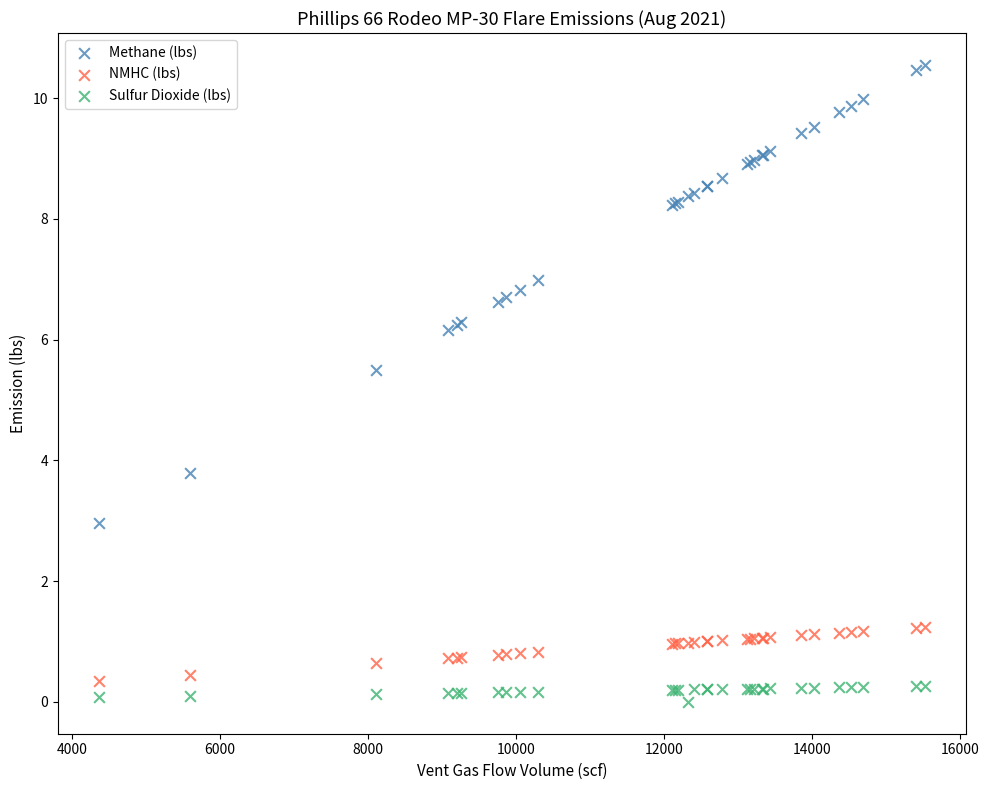

Across all series, what Y value is closest to 5?

5.5